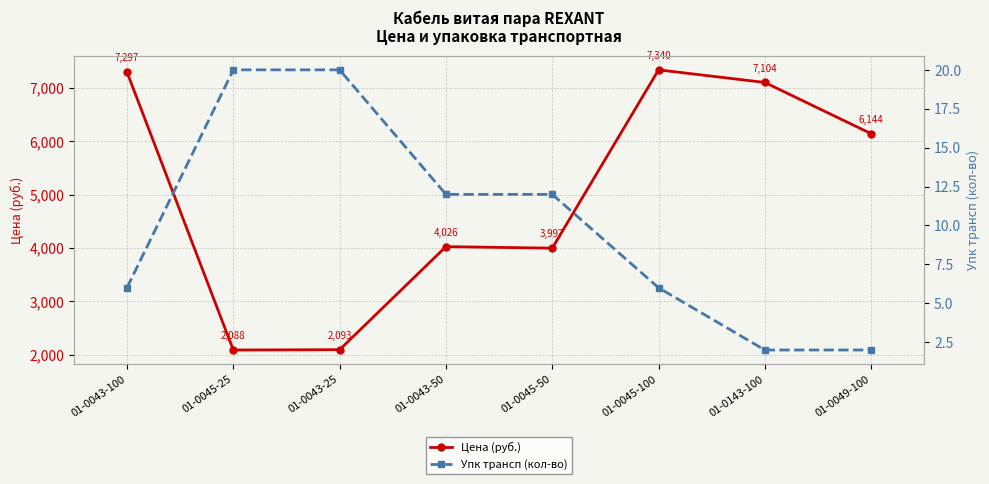

What is the lowest value of the Упк трансп (кол-во) series?

2.0